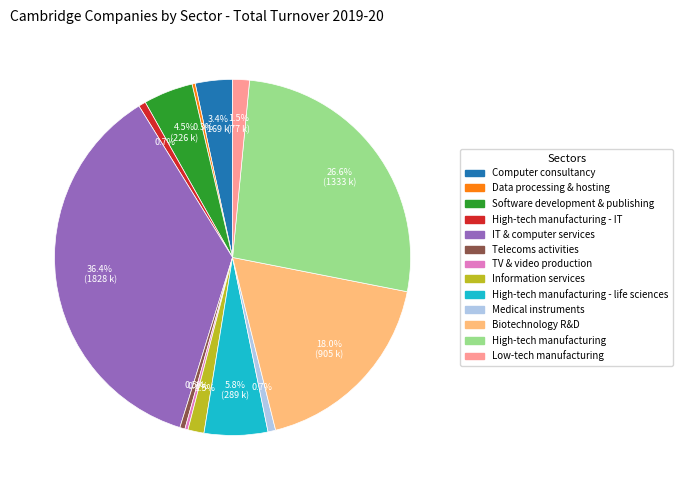

Is there a majority slice in this chart?

No